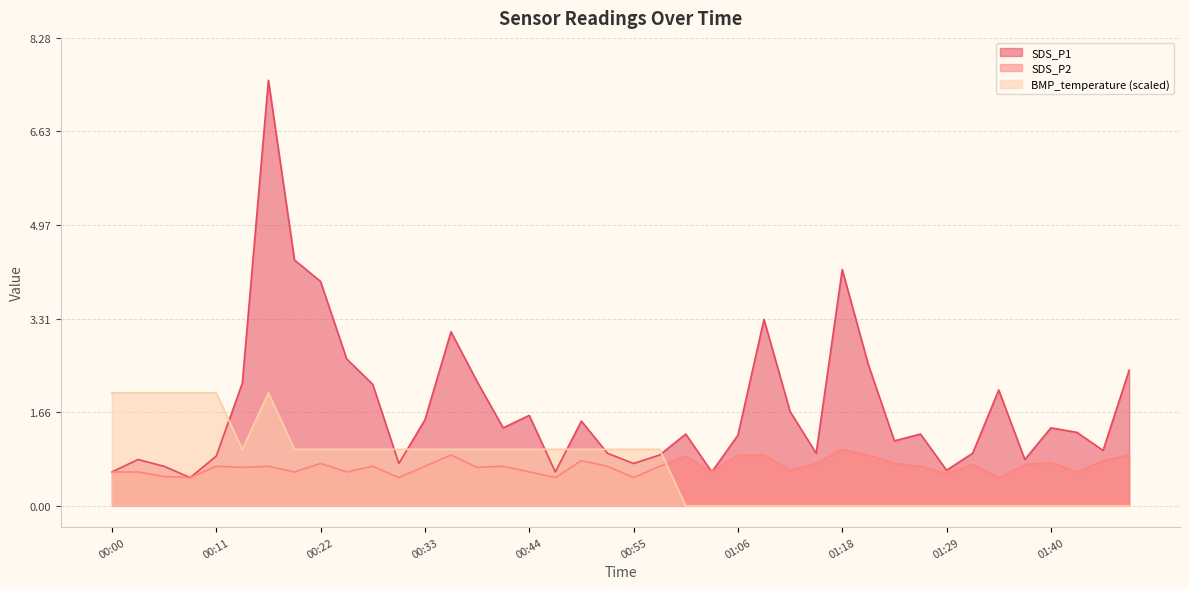

How many lines are shown in the chart?

3